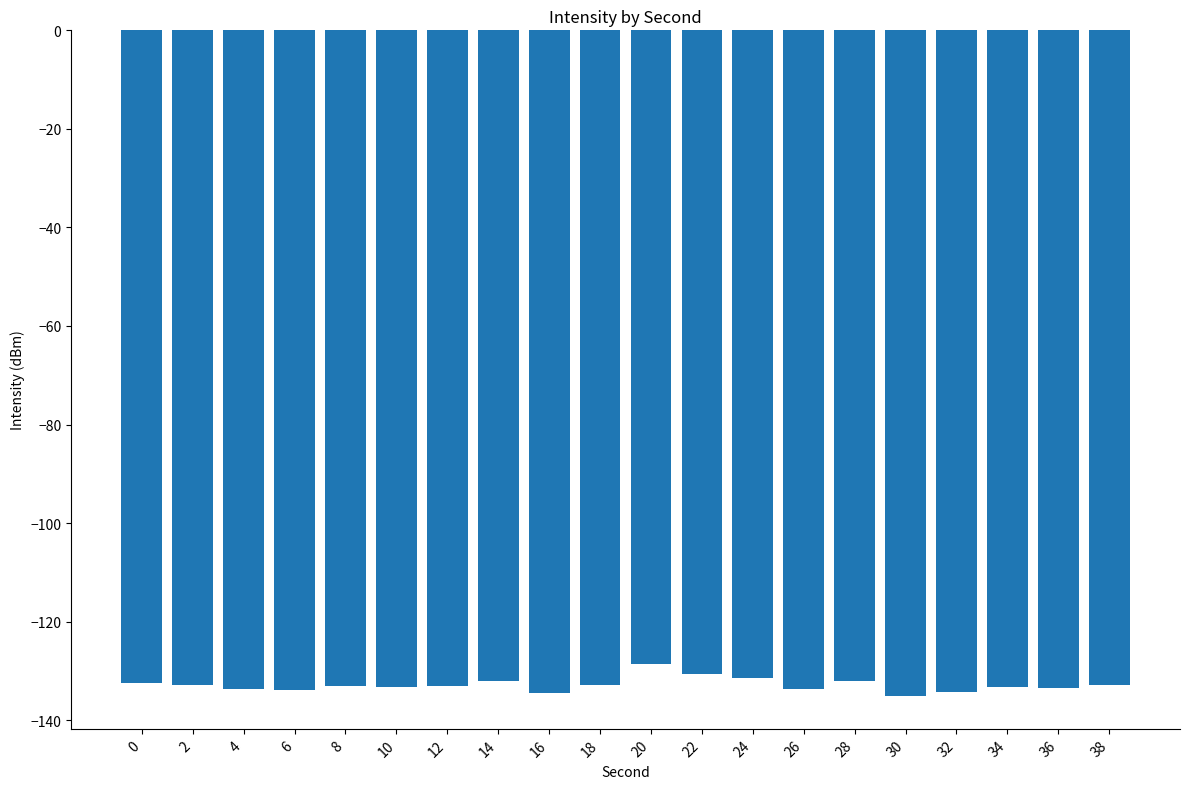

What value does the data have at 6?

-133.8